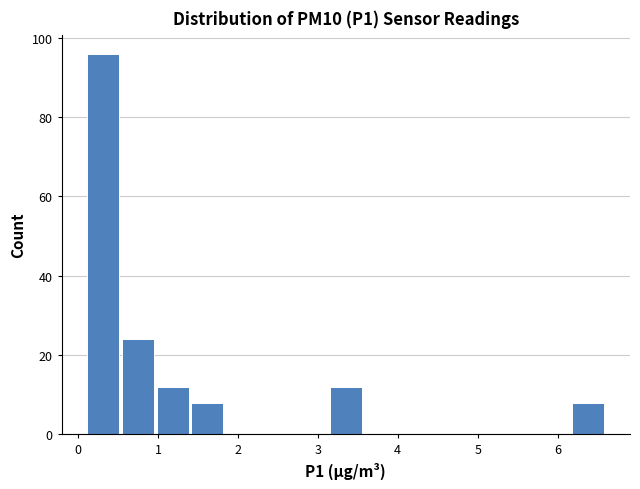

How tall is the bar that spans 1.4 to 1.8 on the x-axis? Neither the bar edges nor the heights are printed on the chart, so give them approximately, as read against the axes.

8